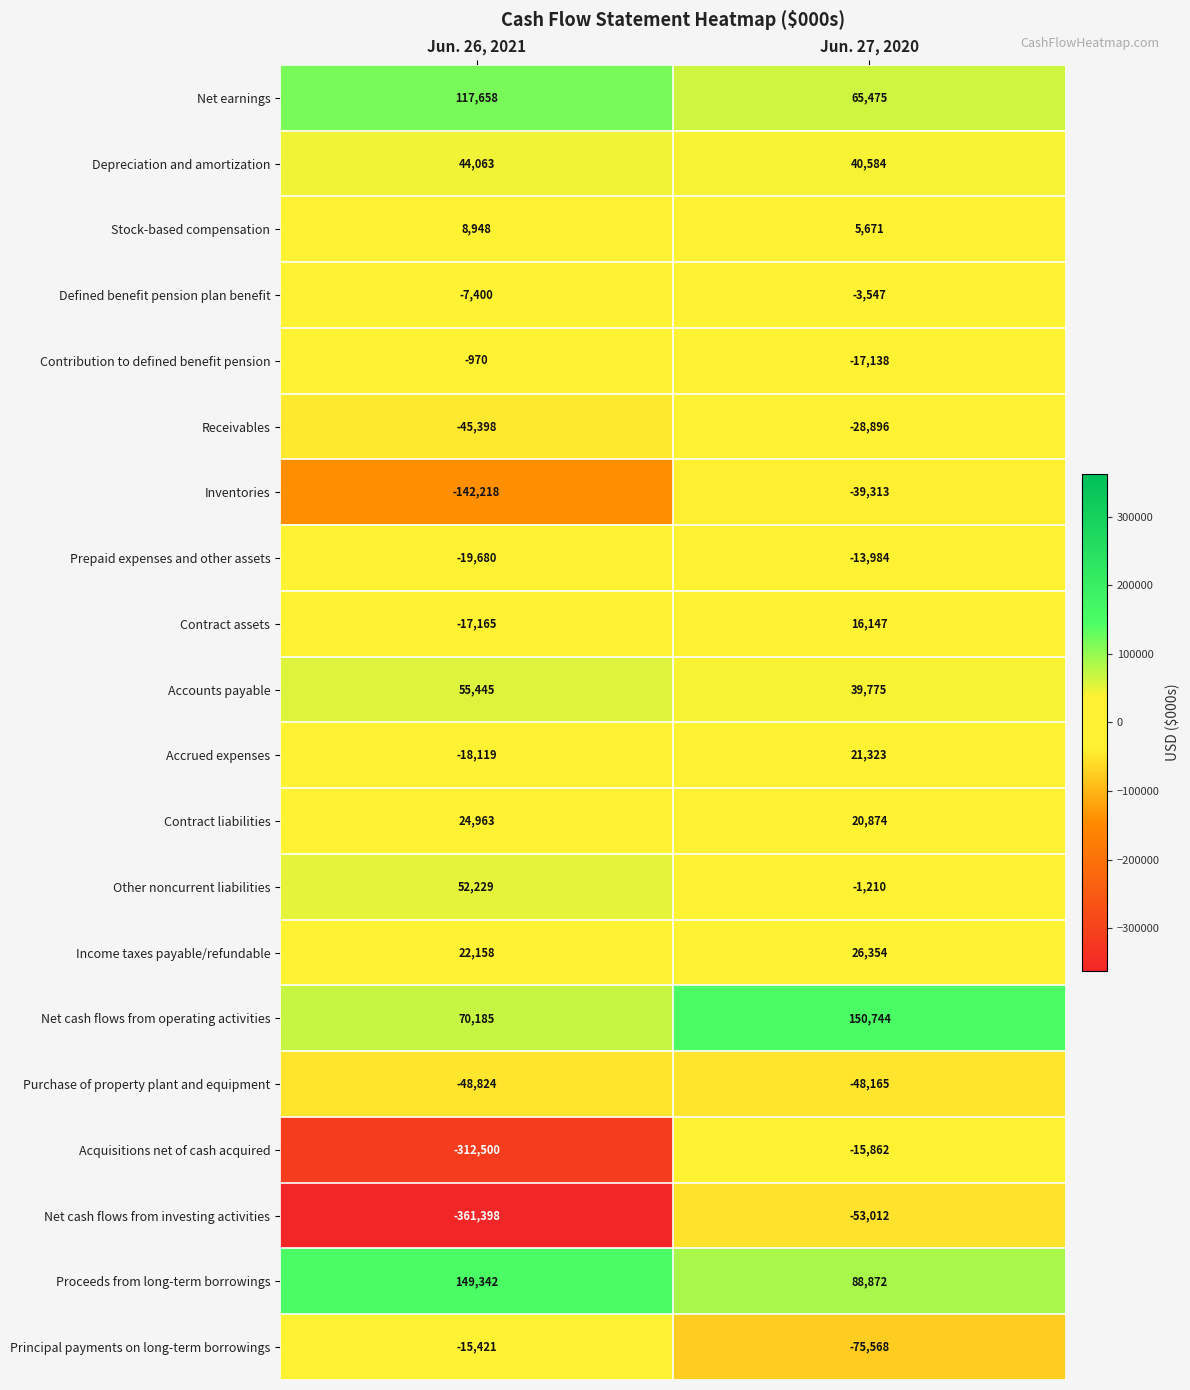

What is the approximate value of Defined benefit pension plan benefit at Jun. 26, 2021, to the nearest 50?

-7400